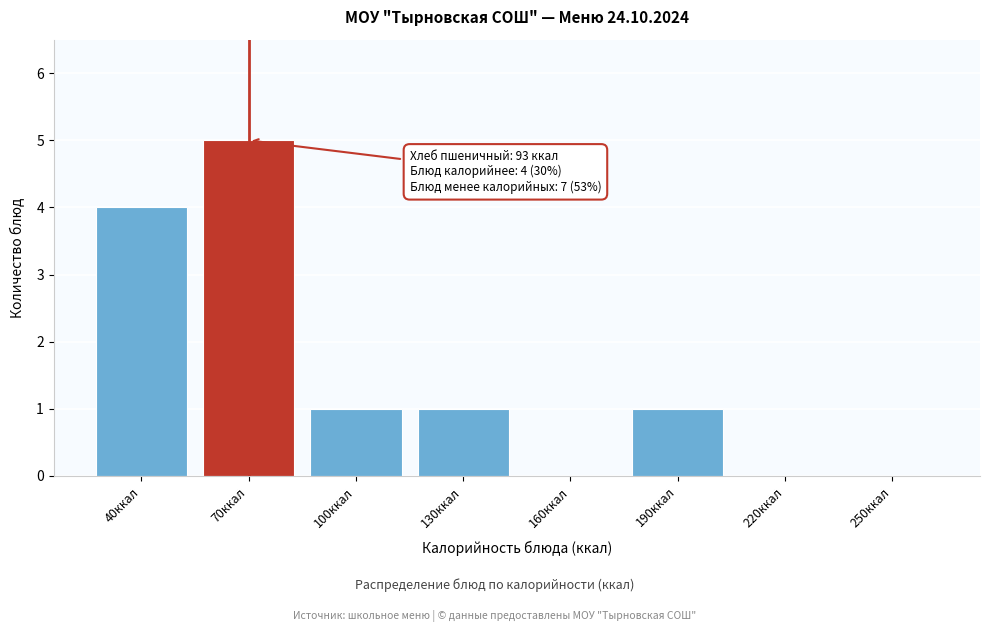

Reading right to left, transcribe all the data shown in this chart.

250ккал=0	220ккал=0	190ккал=1	160ккал=0	130ккал=1	100ккал=1	70ккал=5	40ккал=4